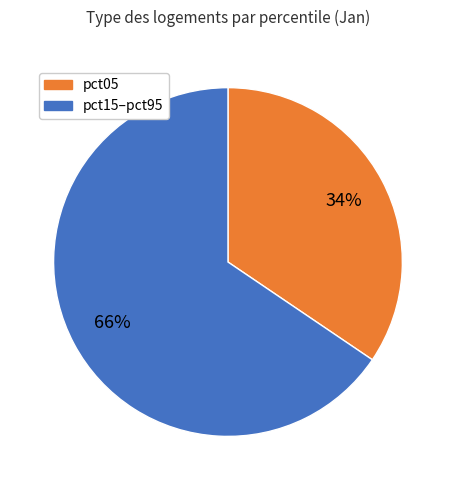

Does pct05 account for over 50% of the chart?

No